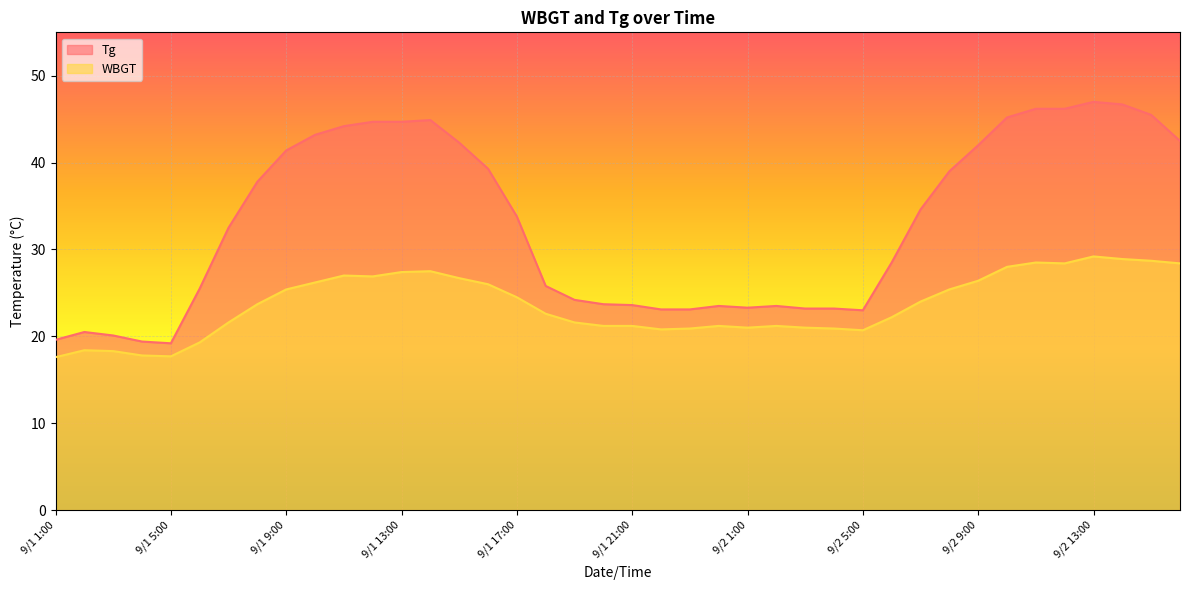

Which series changed the most between 9/1 4:00 and 9/2 1:00?

Tg